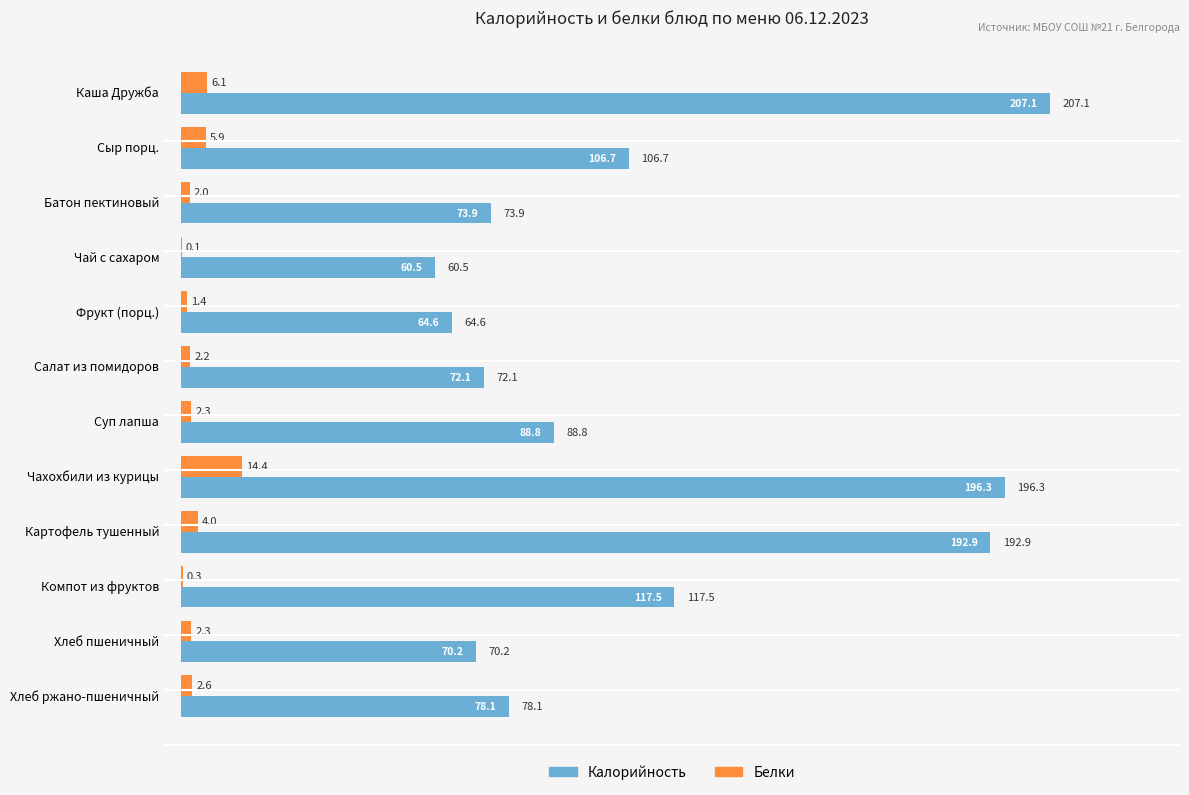

At which category is the sum across all series the highest?

Каша Дружба